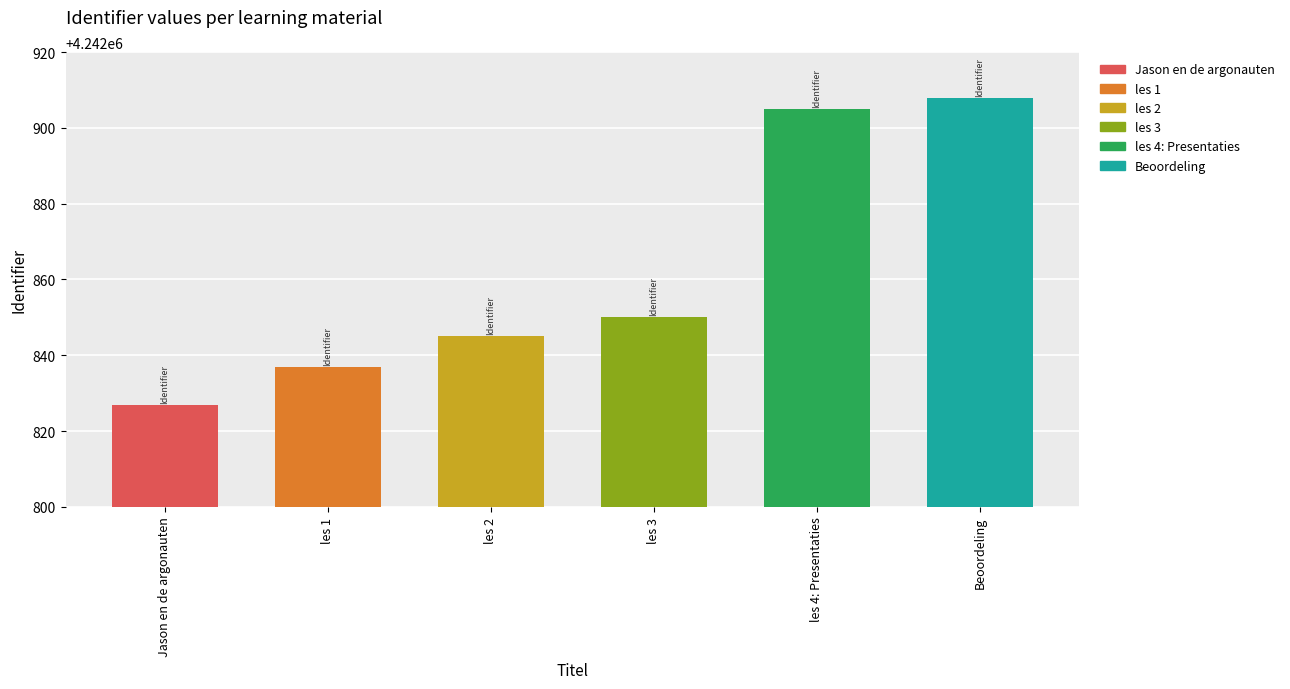

Reading left to right, list all the values displayed in this chart.

4242827	4242837	4242845	4242850	4242905	4242908